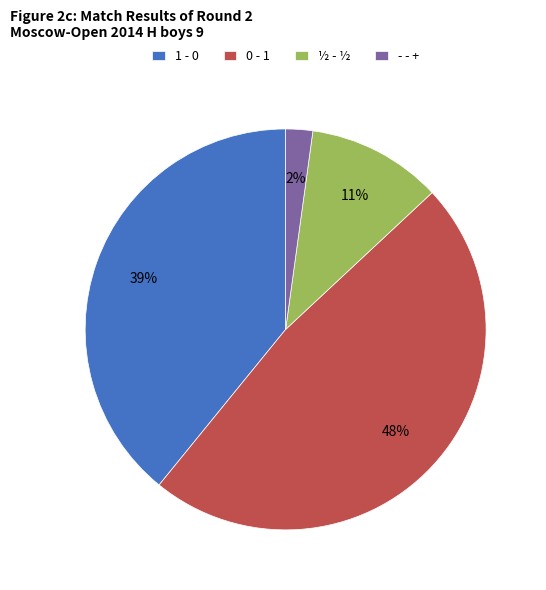

Combined, do 1 - 0 and - - + account for over 50%?

No